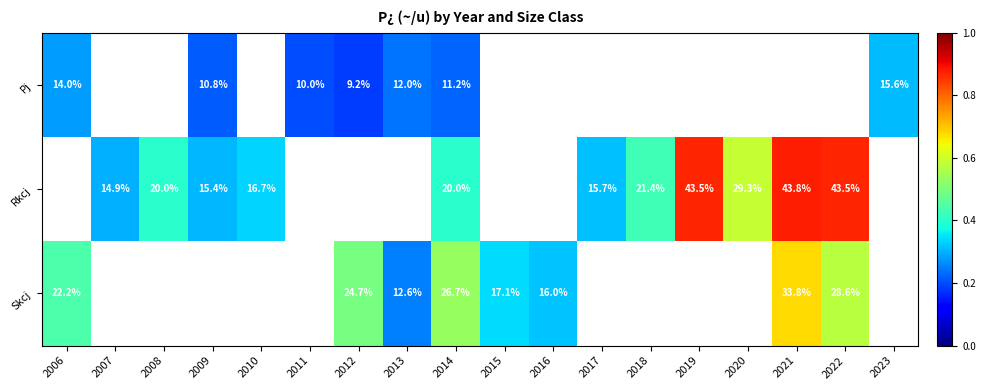

What is the sum of the Rkcj values at 2018 and 2021?

65.2